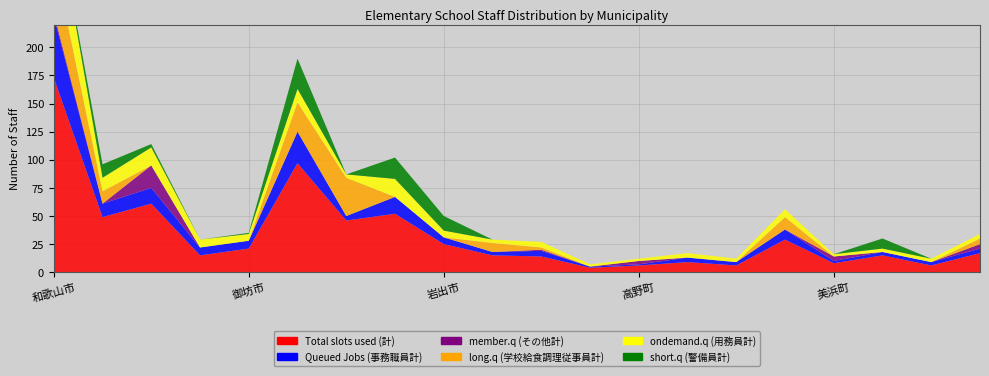

Reading left to right, transcribe all the data shown in this chart.

Total slots used (計): 173	49	61	15	21	97	46	52	25	15	14	4	6	9	6	29	8	15	6	17
Queued Jobs (事務職員計): 55	12	14	7	7	28	4	15	6	3	5	1	1	4	3	9	2	3	3	4
member.q (その他計): 3	0	20	0	0	0	0	0	0	0	1	0	3	0	0	0	4	0	0	4
long.q (学校給食調理従事員計): 49	11	0	0	0	26	34	0	0	8	2	0	0	0	0	11	0	0	0	5
ondemand.q (用務員計): 51	12	16	7	6	12	3	16	6	3	5	2	2	4	3	7	2	3	3	4
short.q (警備員計): 0	12	3	0	1	27	0	19	13	0	0	0	0	0	0	0	0	9	0	0